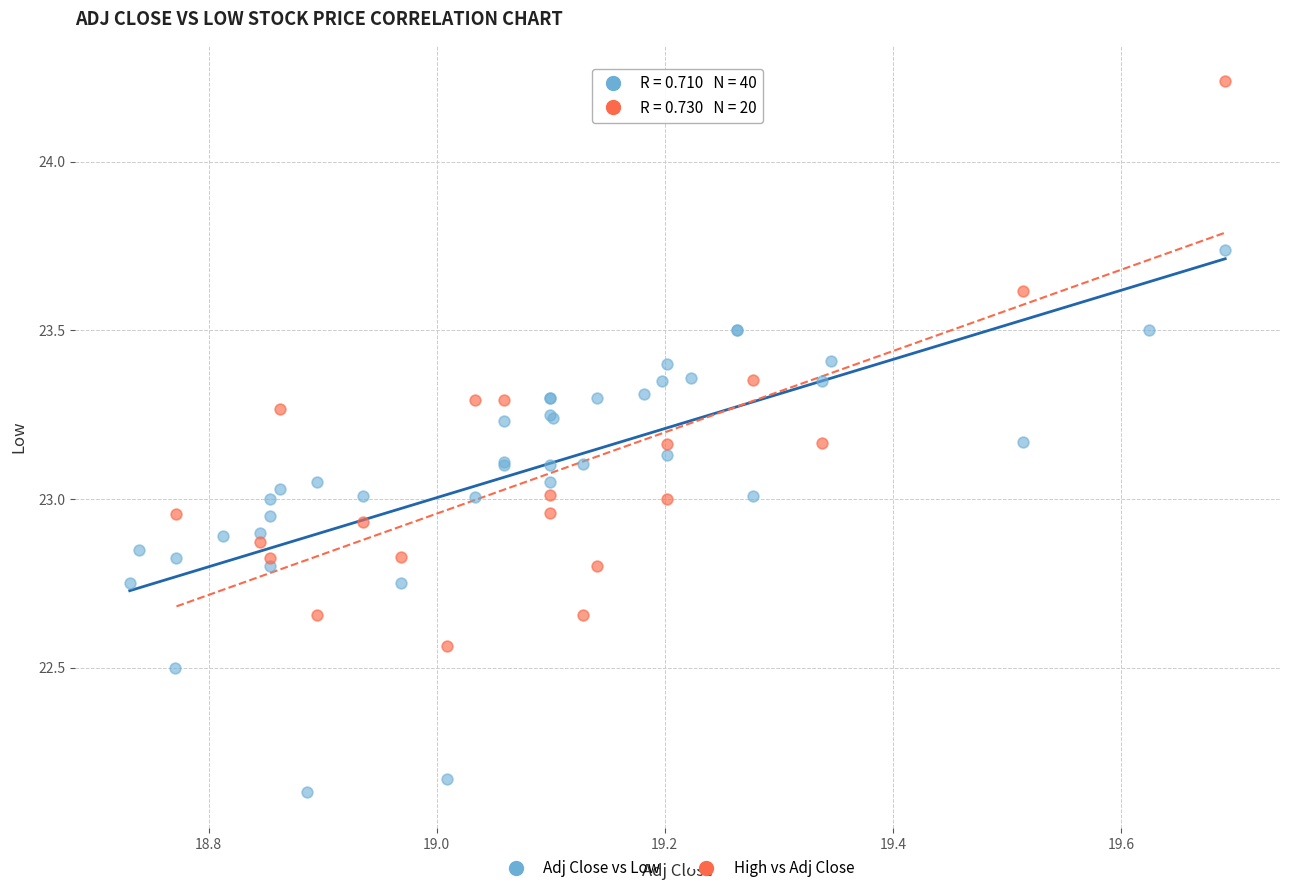

Which series contains the lowest Y value?

Adj Close vs Low